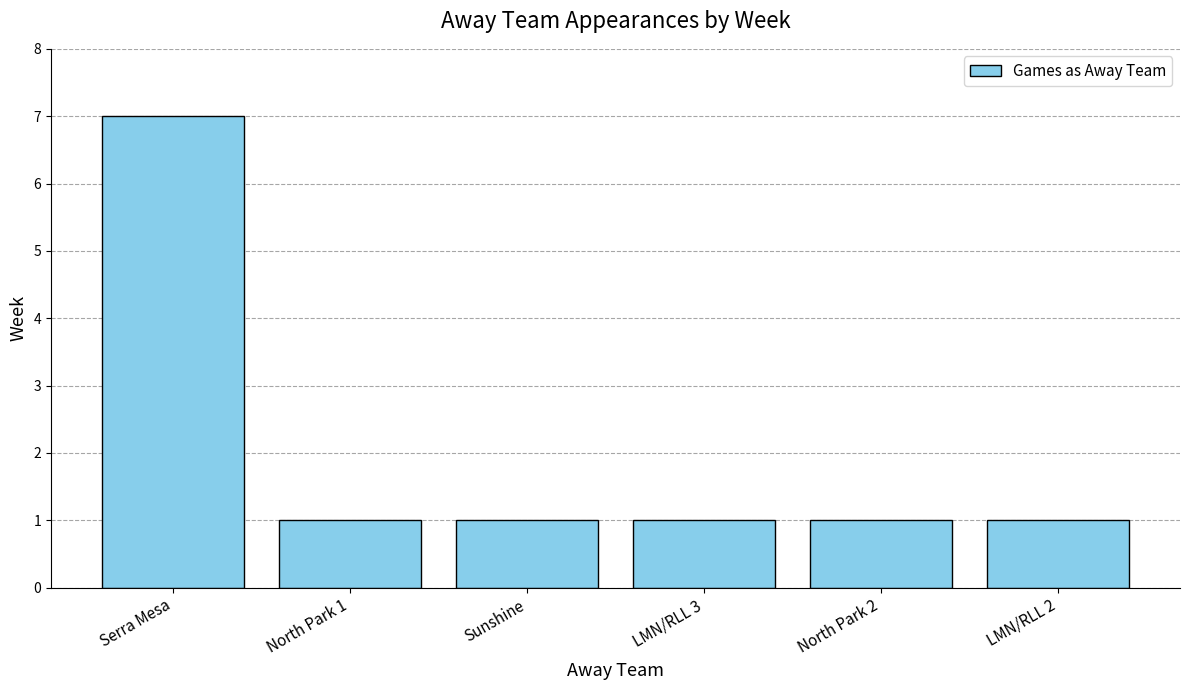

The value at North Park 1 is 0. True or false?

False